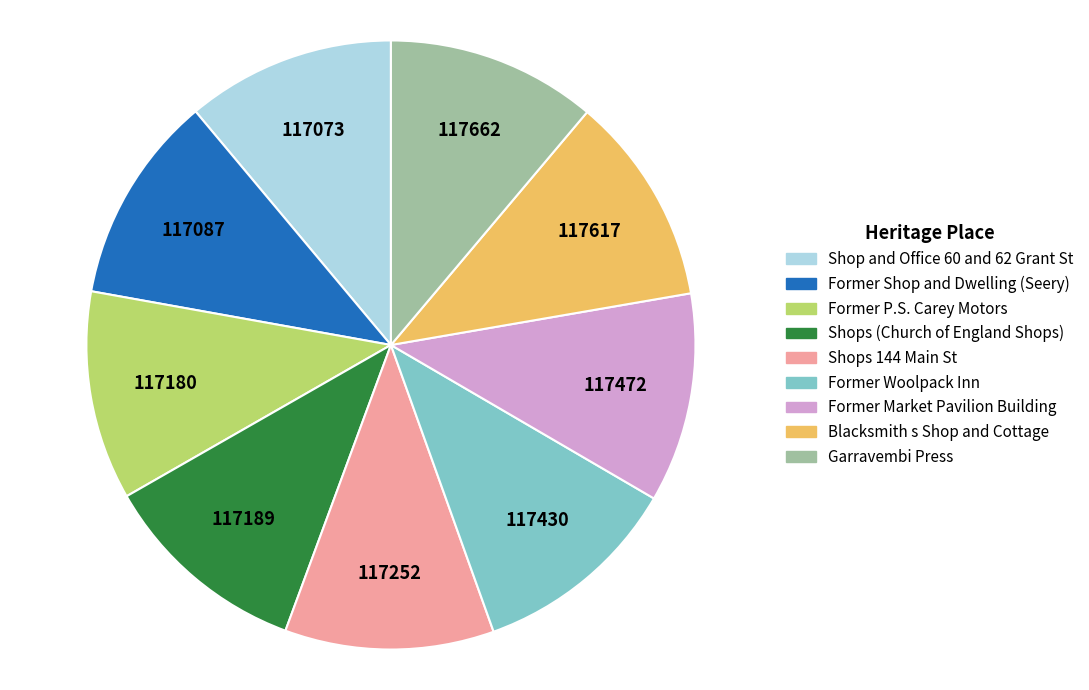

What is the ratio of the value at Shop and Office 60 and 62 Grant St to the value at Former Woolpack Inn?

1.0